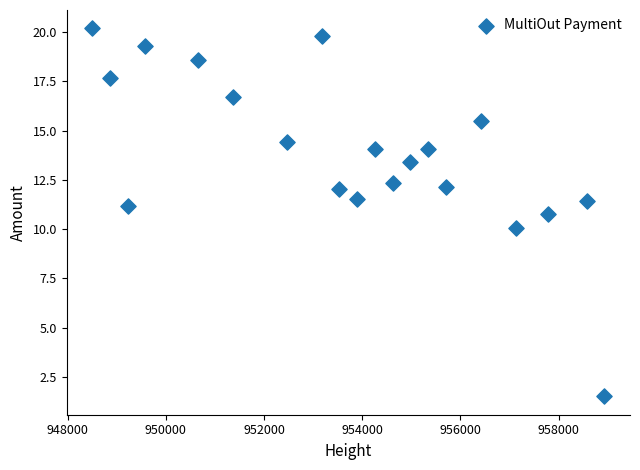

What is the range of Y values (max minus min)?

18.7